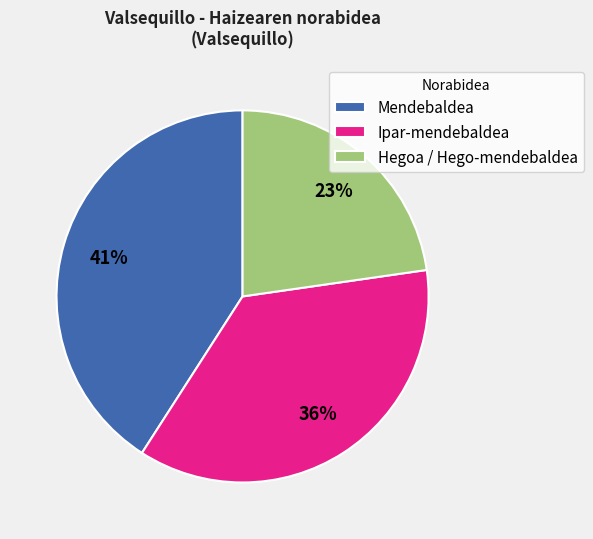

Do Hegoa / Hego-mendebaldea and Mendebaldea together represent more than half of the pie?

Yes